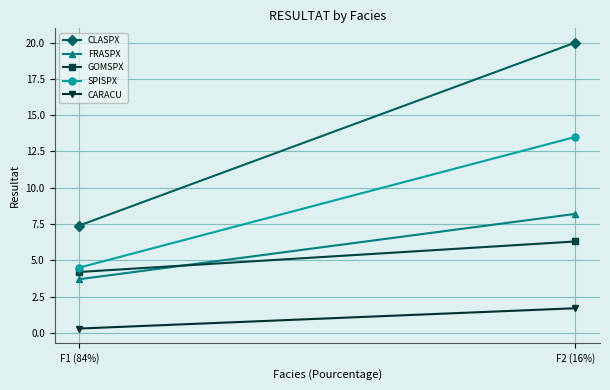

How many series are shown in this chart?

5